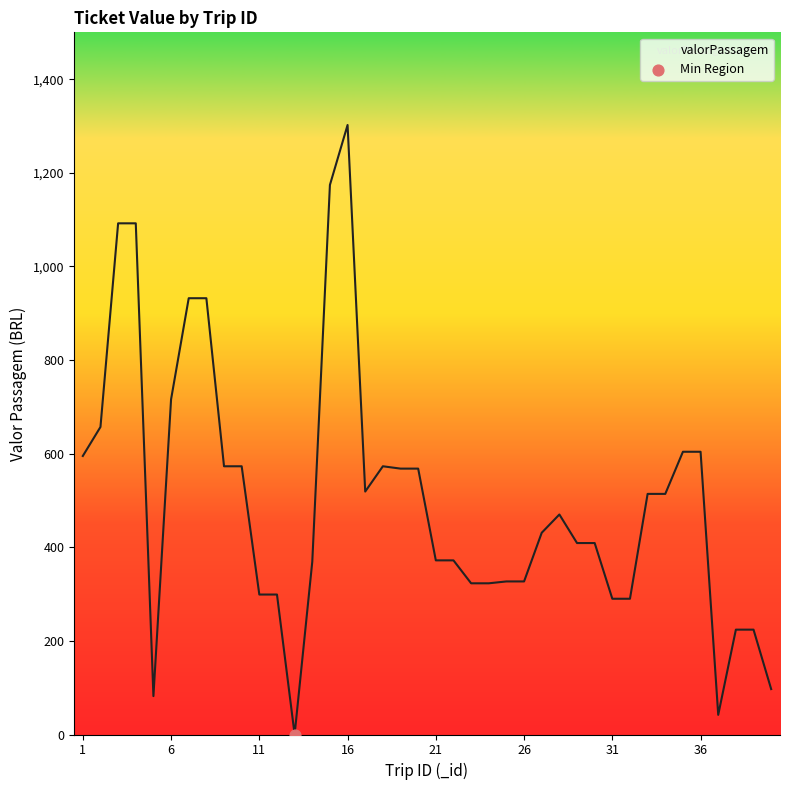

What is the greatest value displayed?

1302